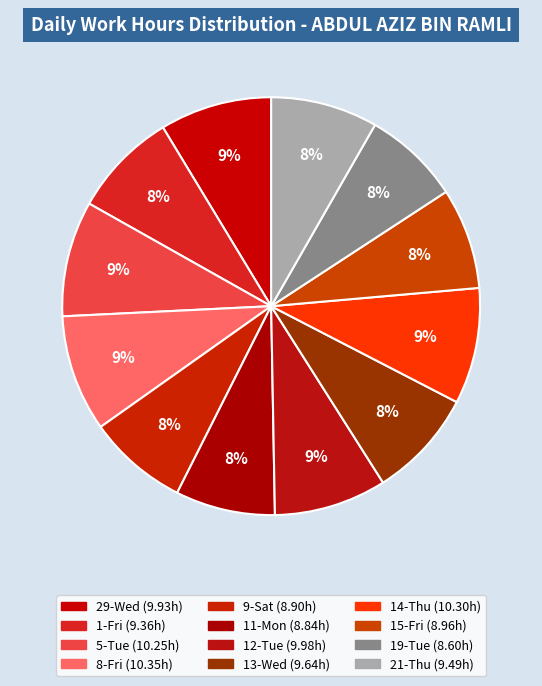

To the nearest percent, what percentage of the pie is 29-Wed?

9%